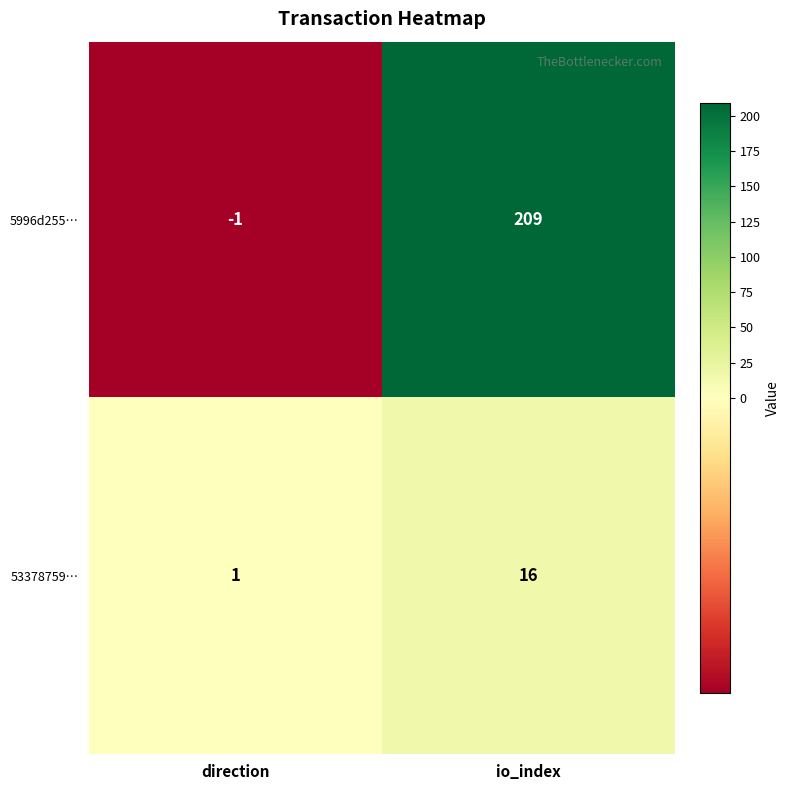

How many series are shown in this chart?

2